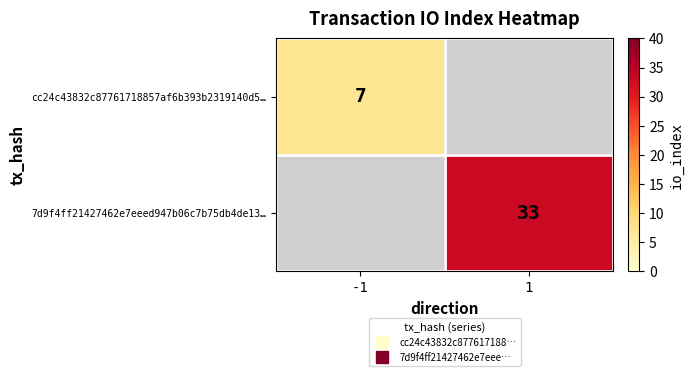

What is the greatest value displayed?

33.0